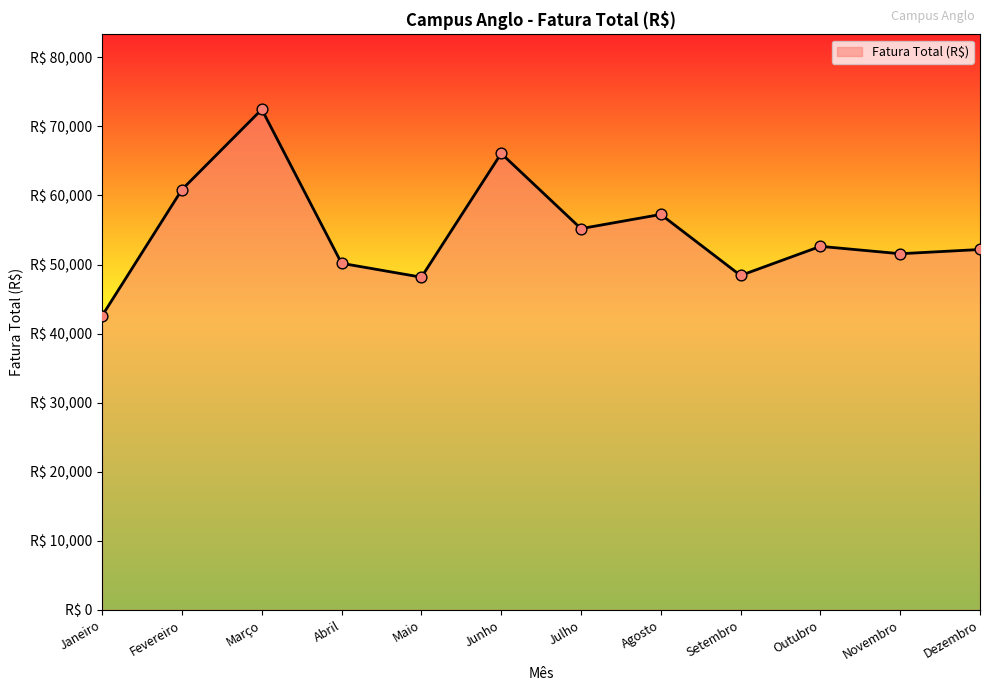

Approximately how many times larger is the value at Novembro compared to Junho?

0.8